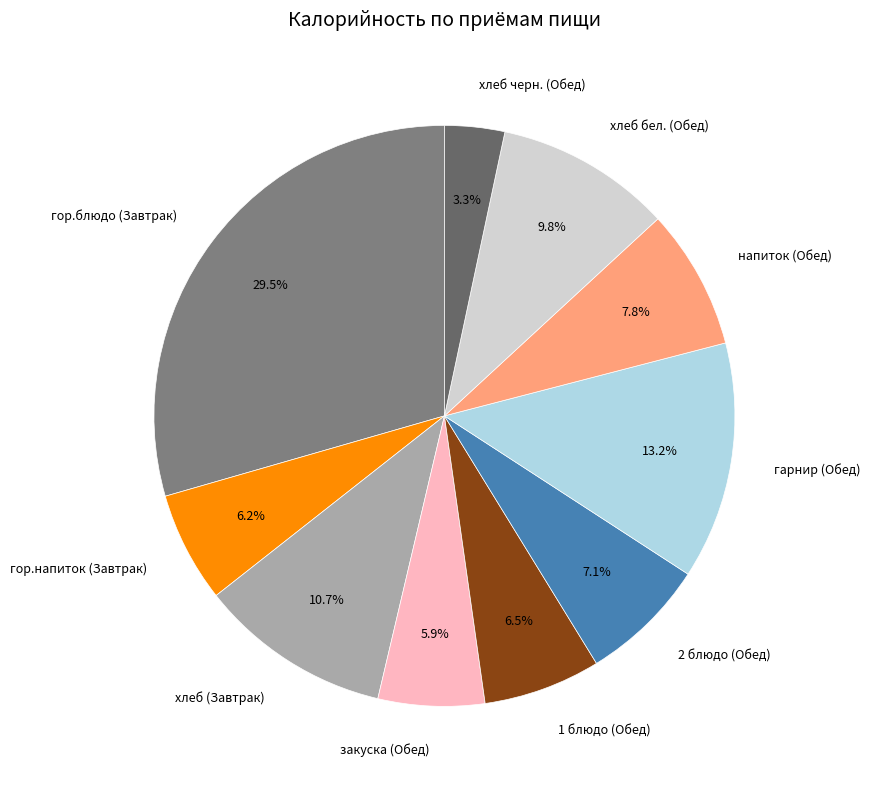

Which has a higher value, гор.напиток (Завтрак) or напиток (Обед)?

напиток (Обед)